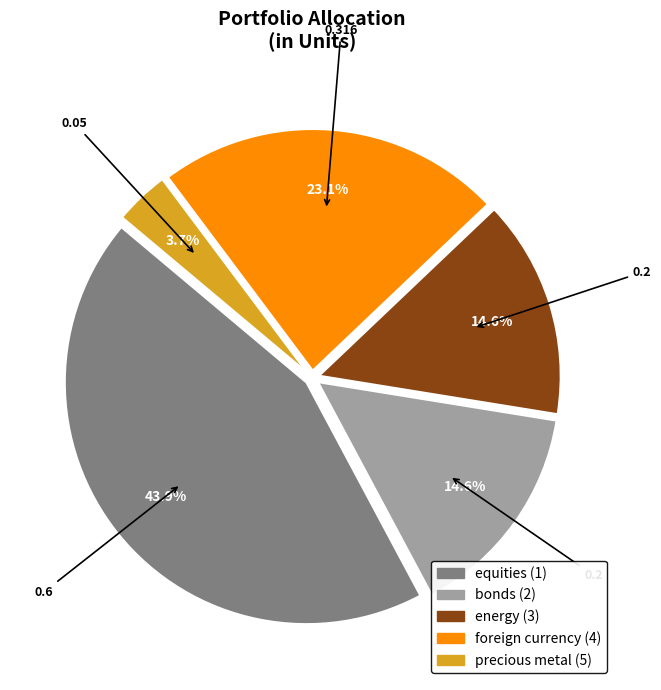

Is there a majority slice in this chart?

No